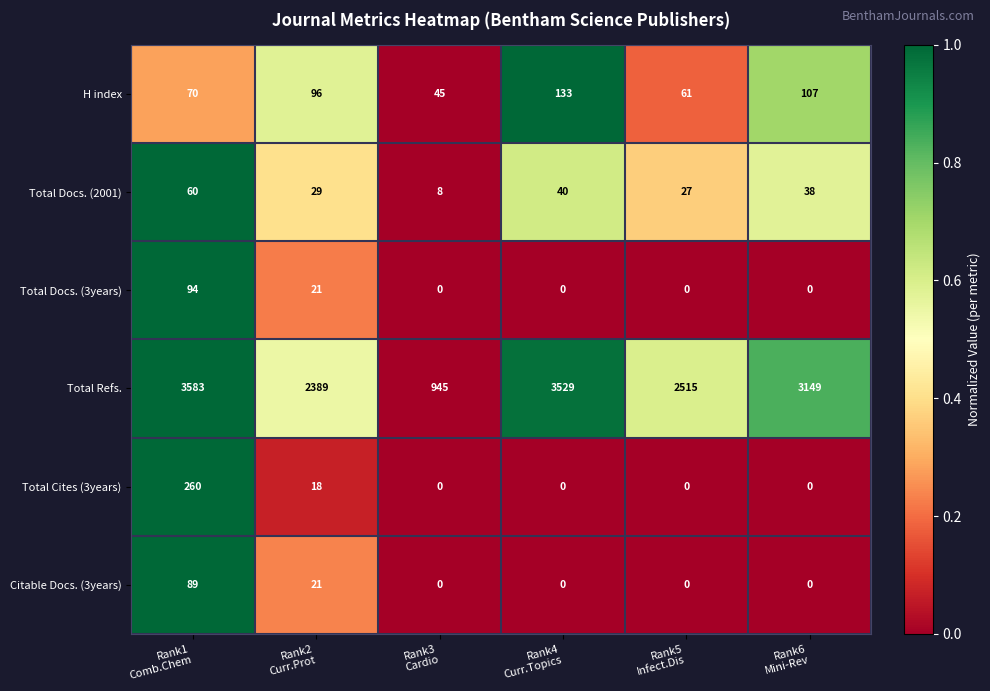

How many series are shown in this chart?

6